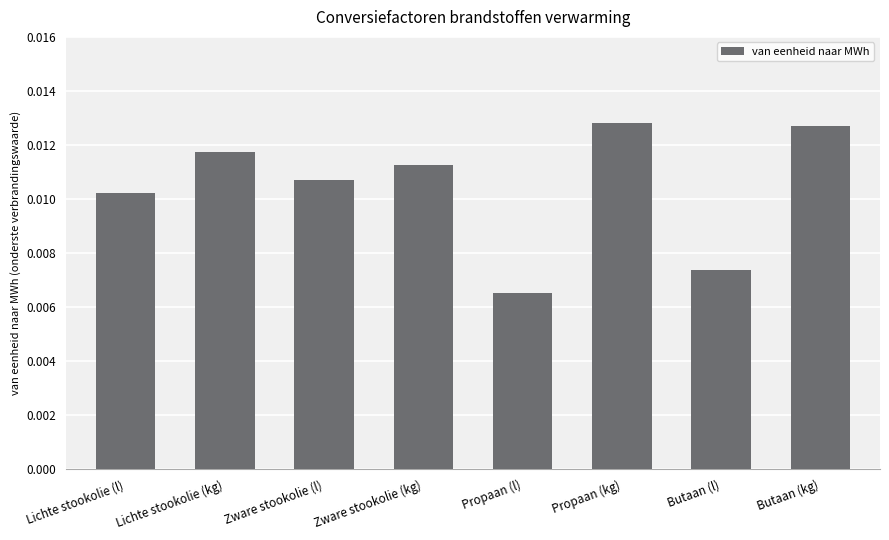

What is the sum of all values?

0.1